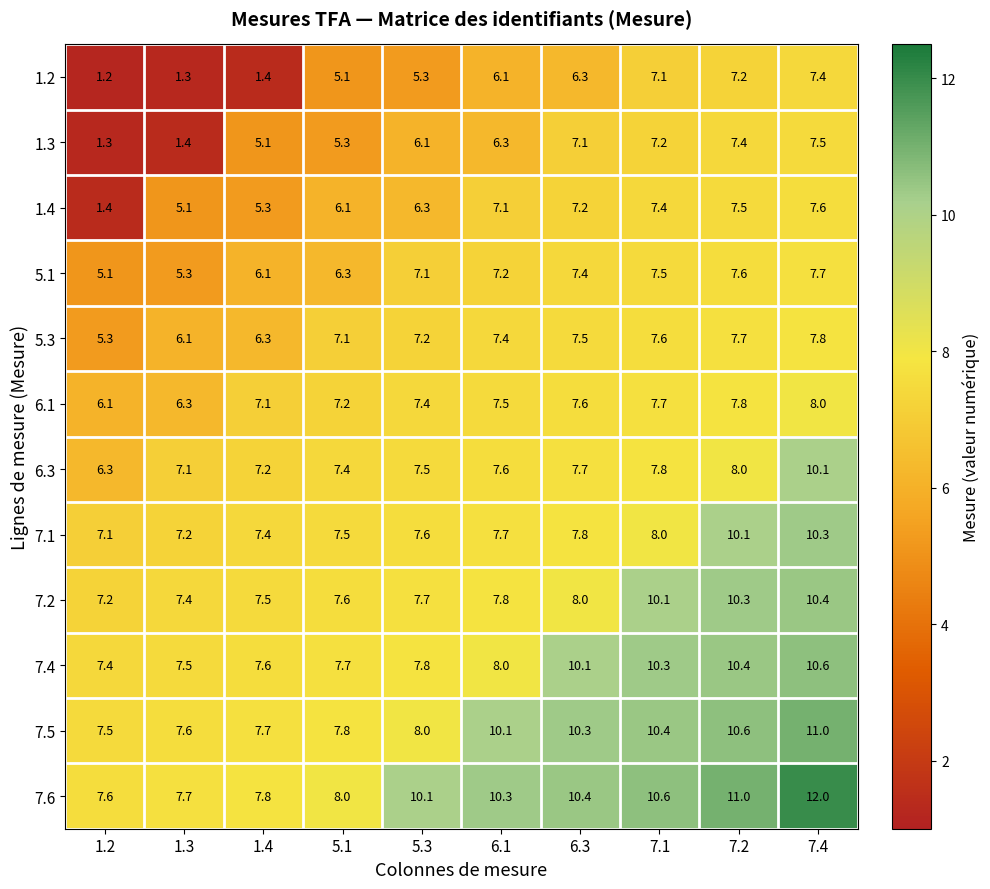

The value of 1.2 at 1.2 is 1.2. True or false?

True